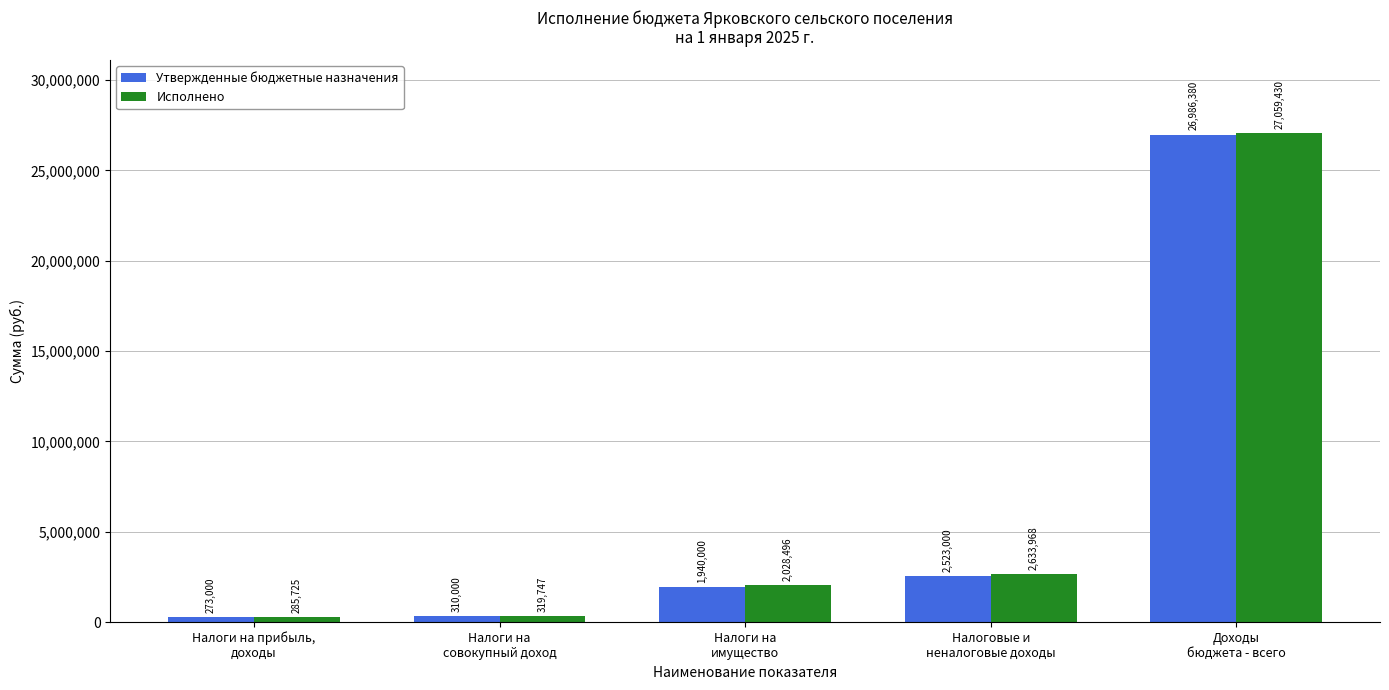

The value of Исполнено at Налоговые и
неналоговые доходы is 3678086.1. True or false?

False